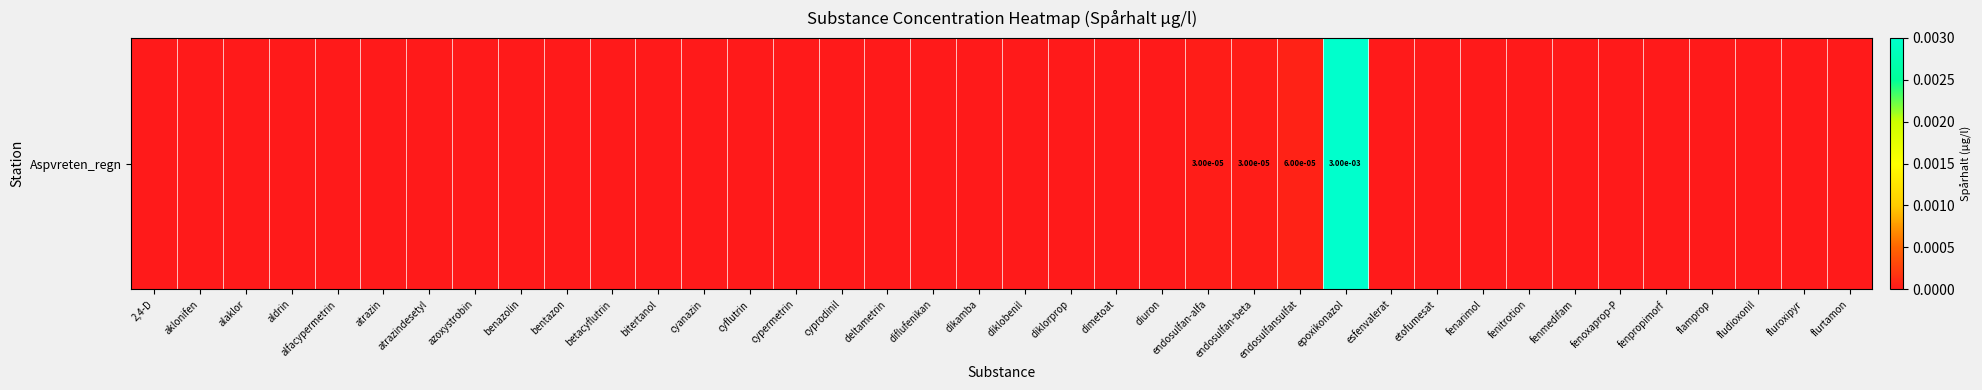

Reading right to left, list all the values displayed in this chart.

flurtamon=0.0	fluroxipyr=0.0	fludioxonil=0.0	flamprop=0.0	fenpropimorf=0.0	fenoxaprop-P=0.0	fenmedifam=0.0	fenitrotion=0.0	fenarimol=0.0	etofumesat=0.0	esfenvalerat=0.0	epoxikonazol=0.0	endosulfansulfat=0.0	endosulfan-beta=0.0	endosulfan-alfa=0.0	diuron=0.0	dimetoat=0.0	diklorprop=0.0	diklobenil=0.0	dikamba=0.0	diflufenikan=0.0	deltametrin=0.0	cyprodinil=0.0	cypermetrin=0.0	cyflutrin=0.0	cyanazin=0.0	bitertanol=0.0	betacyflutrin=0.0	bentazon=0.0	benazolin=0.0	azoxystrobin=0.0	atrazindesetyl=0.0	atrazin=0.0	alfacypermetrin=0.0	aldrin=0.0	alaklor=0.0	aklonifen=0.0	2,4-D=0.0